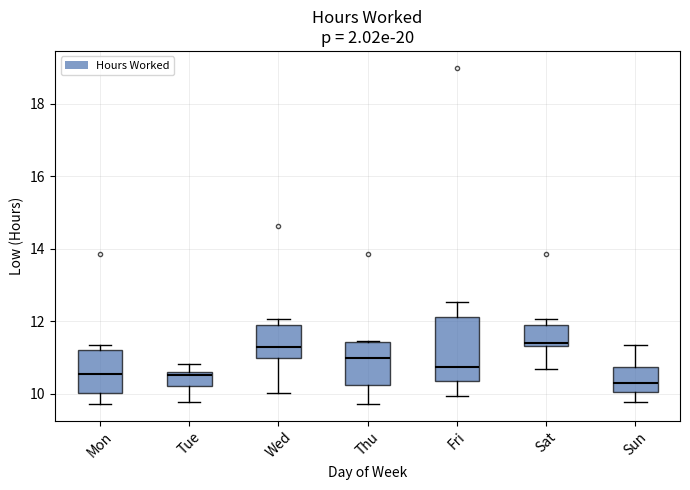

Where is the upper edge of the box for Sat on the y-axis? The values are not printed on the chart, so give them approximately, as read against the axis.

12.0